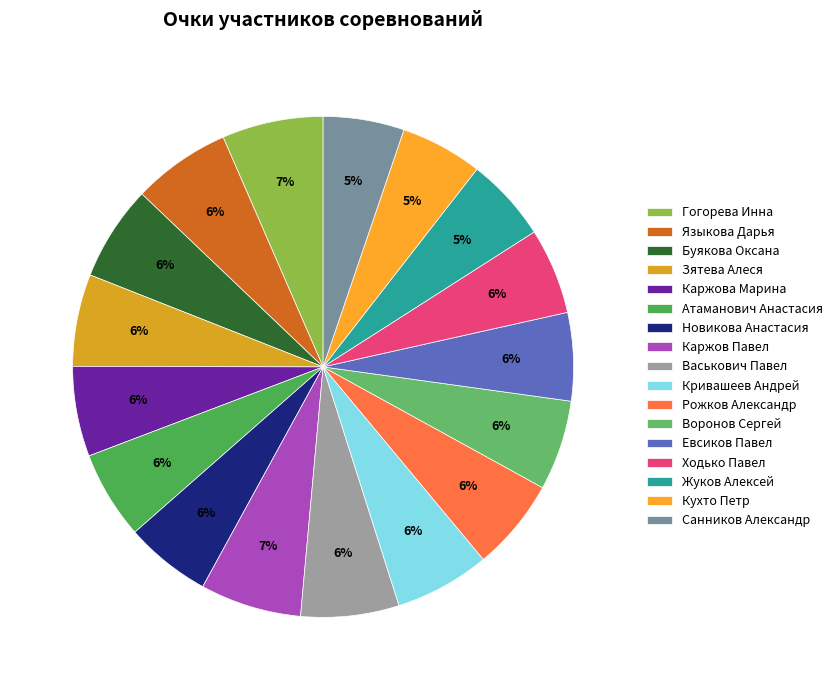

How many segments does this pie chart have?

17